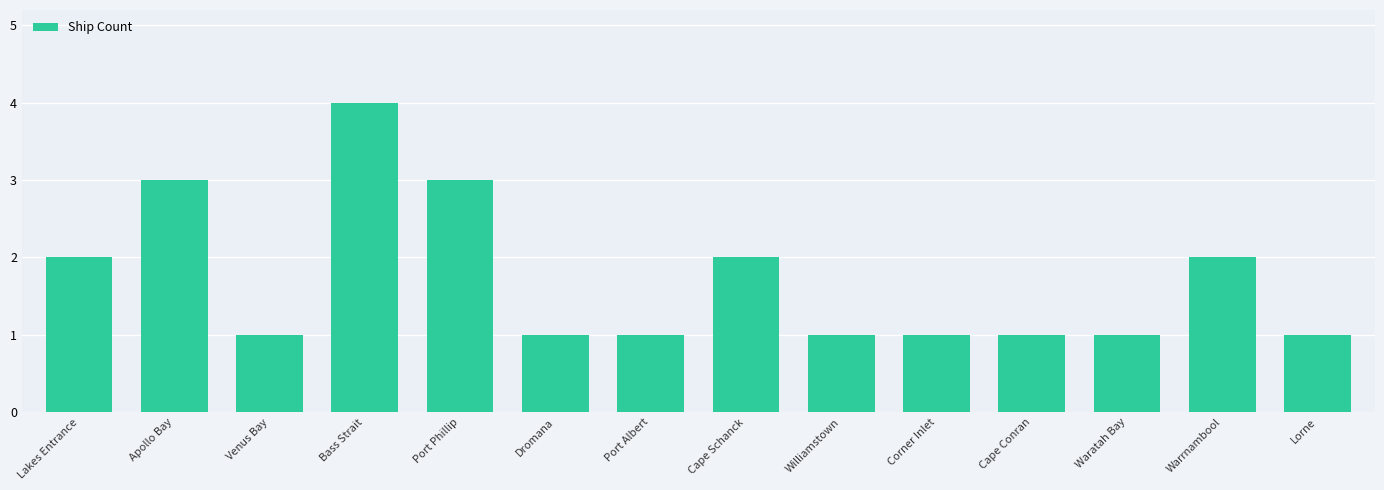

The value at Warrnambool is 3. True or false?

False